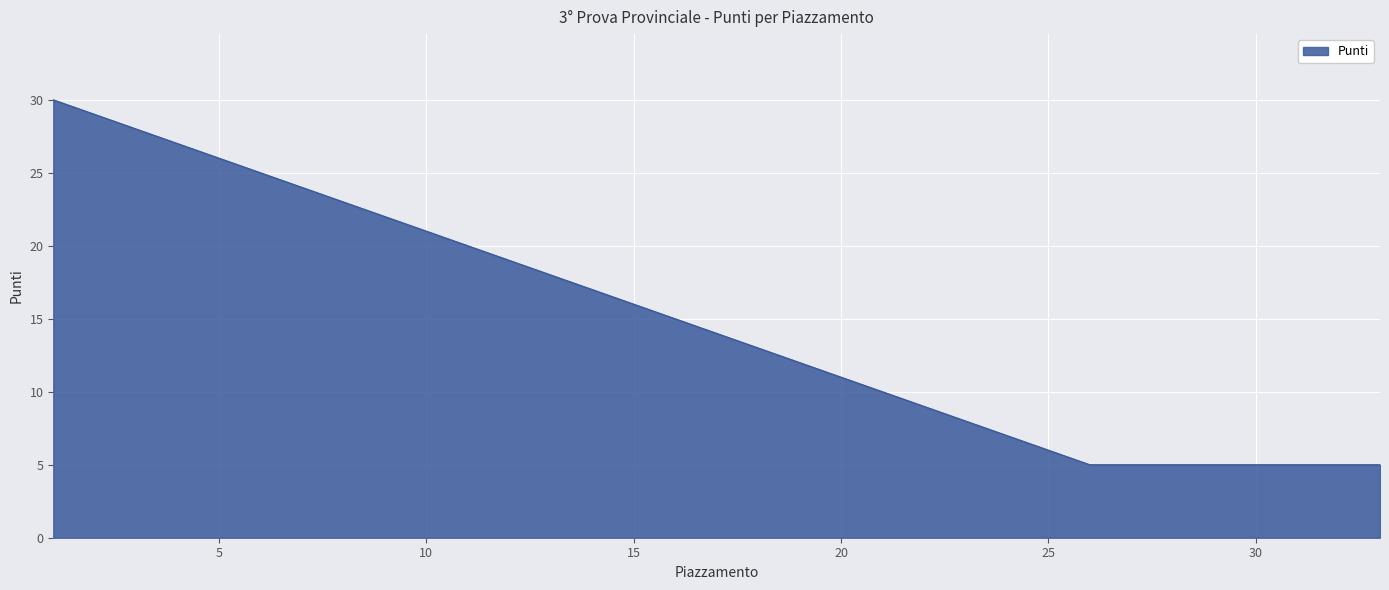

What is the greatest value displayed?

30